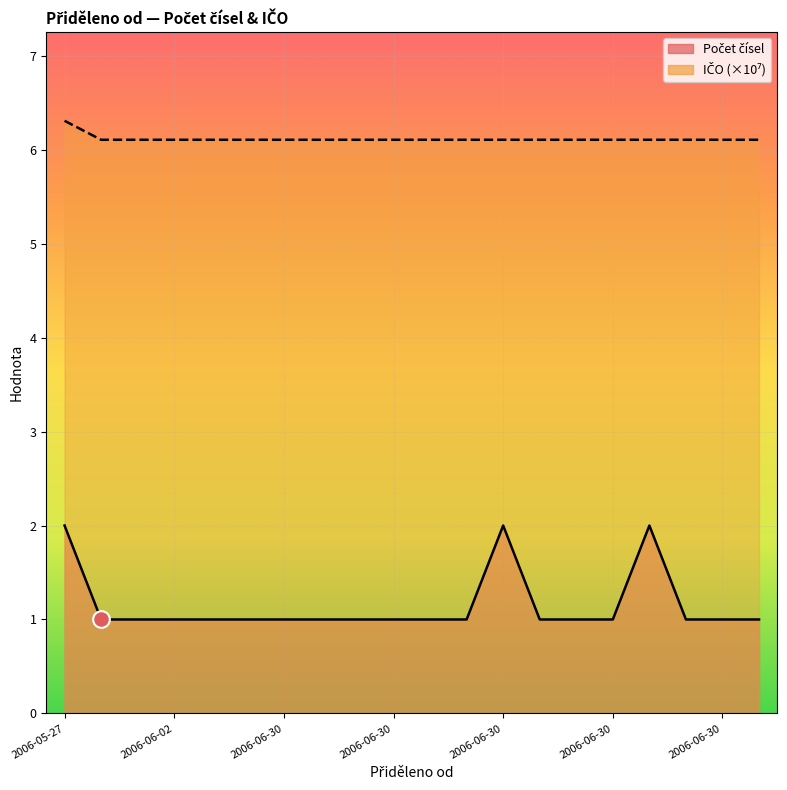

How many lines are shown in the chart?

2